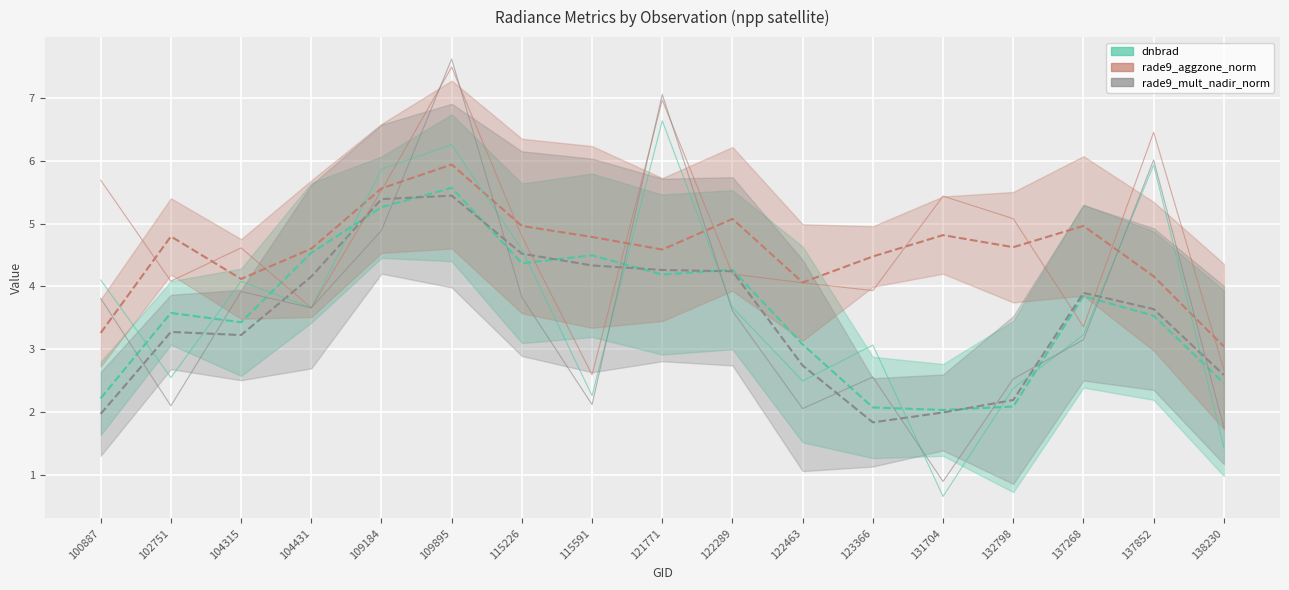

How many lines are shown in the chart?

3